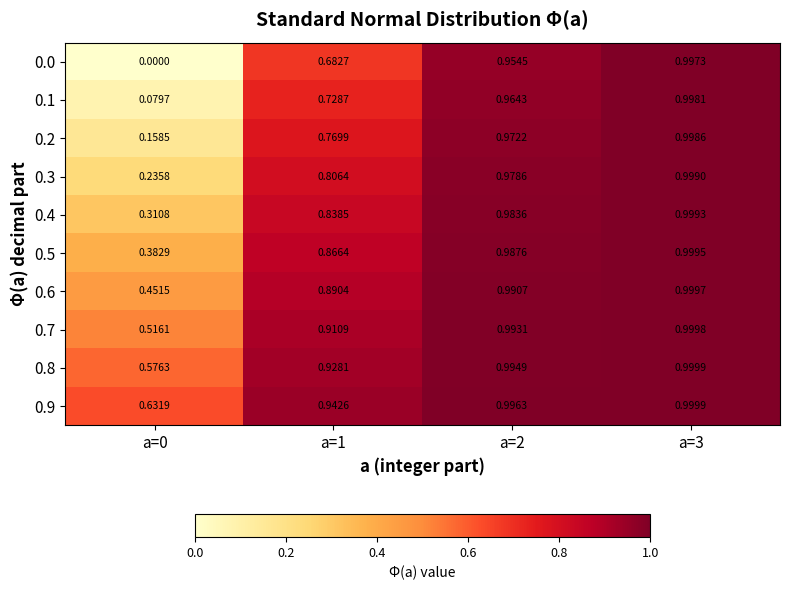

Is the value of 0.1 at a=0 greater than the value of 0.6 at a=0?

No